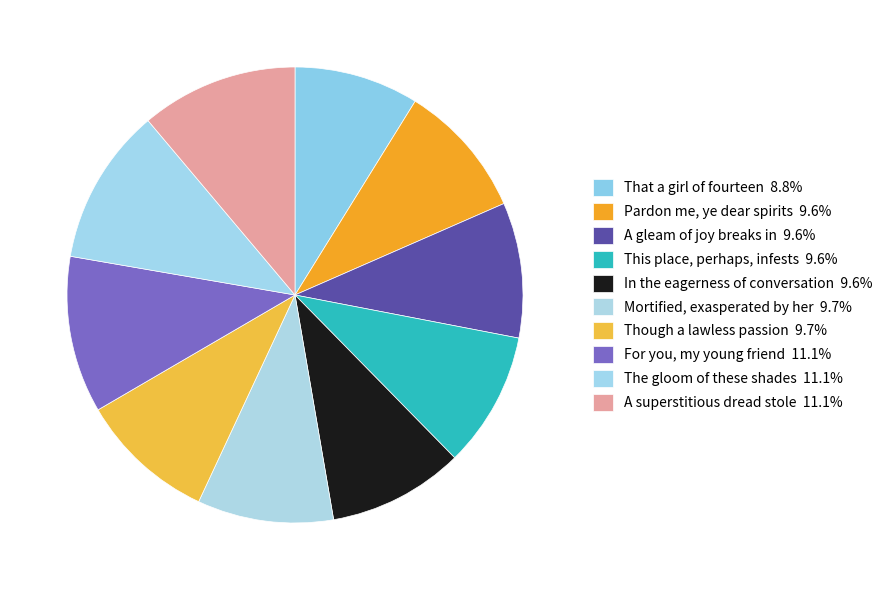

True or false: In the eagerness of conversation accounts for 10% of the total.

True